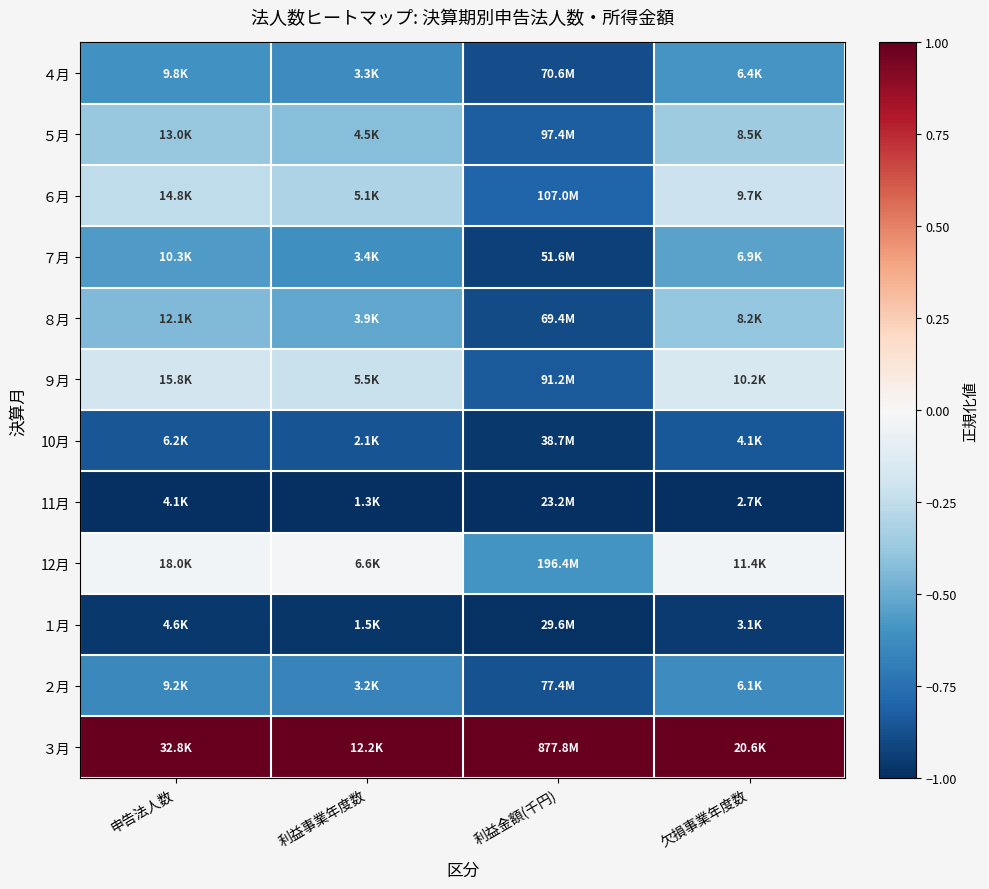

List the series in order of their peak value, lowest first.

11月, １月, 10月, ２月, ４月, ７月, ８月, ５月, ６月, ９月, 12月, ３月